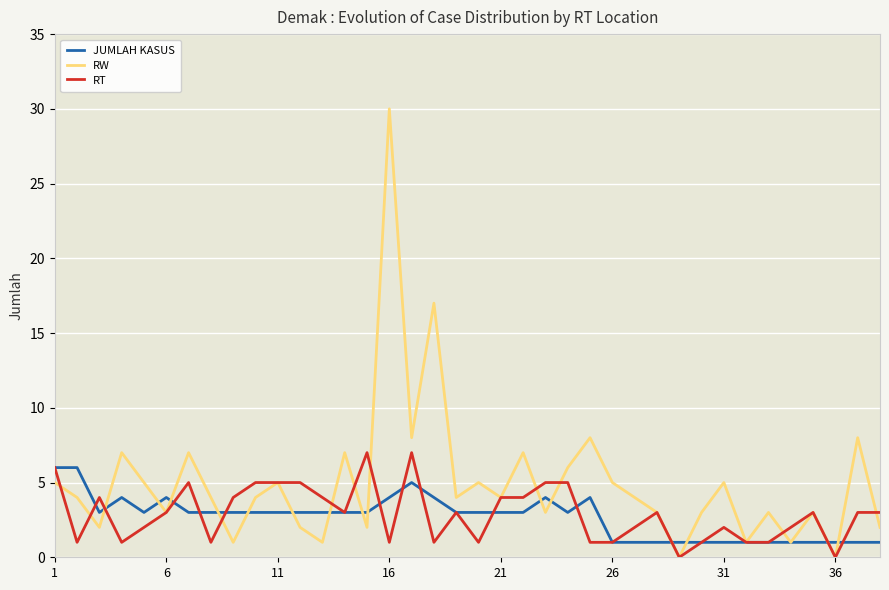

Reading left to right, transcribe all the data shown in this chart.

JUMLAH KASUS: 6	6	3	4	3	4	3	3	3	3	3	3	3	3	3	4	5	4	3	3	3	3	4	3	4	1	1	1	1	1	1	1	1	1	1	1	1	1
RW: 5	4	2	7	5	3	7	4	1	4	5	2	1	7	2	30	8	17	4	5	4	7	3	6	8	5	4	3	0	3	5	1	3	1	3	0	8	2
RT: 6	1	4	1	2	3	5	1	4	5	5	5	4	3	7	1	7	1	3	1	4	4	5	5	1	1	2	3	0	1	2	1	1	2	3	0	3	3